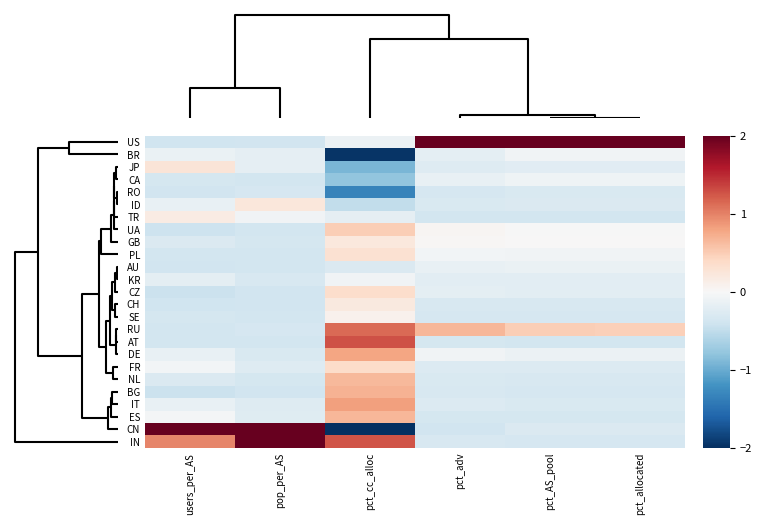

Reading left to right, list all the values displayed in this chart.

US: users_per_AS=-0.4	pop_per_AS=-0.4	pct_cc_alloc=-0.1	pct_adv=4.8	pct_AS_pool=4.8	pct_allocated=4.8
BR: users_per_AS=-0.1	pop_per_AS=-0.2	pct_cc_alloc=-2.0	pct_adv=-0.2	pct_AS_pool=-0.1	pct_allocated=-0.1
JP: users_per_AS=0.3	pop_per_AS=-0.2	pct_cc_alloc=-0.9	pct_adv=-0.3	pct_AS_pool=-0.2	pct_allocated=-0.2
CA: users_per_AS=-0.3	pop_per_AS=-0.4	pct_cc_alloc=-0.8	pct_adv=-0.1	pct_AS_pool=-0.1	pct_allocated=-0.1
RO: users_per_AS=-0.4	pop_per_AS=-0.3	pct_cc_alloc=-1.3	pct_adv=-0.3	pct_AS_pool=-0.3	pct_allocated=-0.3
ID: users_per_AS=-0.2	pop_per_AS=0.2	pct_cc_alloc=-0.5	pct_adv=-0.3	pct_AS_pool=-0.3	pct_allocated=-0.3
TR: users_per_AS=0.2	pop_per_AS=-0.1	pct_cc_alloc=-0.2	pct_adv=-0.4	pct_AS_pool=-0.4	pct_allocated=-0.4
UA: users_per_AS=-0.4	pop_per_AS=-0.4	pct_cc_alloc=0.5	pct_adv=0.0	pct_AS_pool=-0.0	pct_allocated=-0.0
GB: users_per_AS=-0.3	pop_per_AS=-0.3	pct_cc_alloc=0.2	pct_adv=0.0	pct_AS_pool=0.0	pct_allocated=0.0
PL: users_per_AS=-0.4	pop_per_AS=-0.4	pct_cc_alloc=0.3	pct_adv=-0.1	pct_AS_pool=-0.1	pct_allocated=-0.1
AU: users_per_AS=-0.4	pop_per_AS=-0.4	pct_cc_alloc=-0.3	pct_adv=-0.2	pct_AS_pool=-0.1	pct_allocated=-0.1
KR: users_per_AS=-0.2	pop_per_AS=-0.3	pct_cc_alloc=-0.1	pct_adv=-0.2	pct_AS_pool=-0.2	pct_allocated=-0.2
CZ: users_per_AS=-0.4	pop_per_AS=-0.4	pct_cc_alloc=0.3	pct_adv=-0.2	pct_AS_pool=-0.2	pct_allocated=-0.2
CH: users_per_AS=-0.4	pop_per_AS=-0.4	pct_cc_alloc=0.2	pct_adv=-0.3	pct_AS_pool=-0.3	pct_allocated=-0.3
SE: users_per_AS=-0.4	pop_per_AS=-0.4	pct_cc_alloc=0.1	pct_adv=-0.3	pct_AS_pool=-0.3	pct_allocated=-0.3
RU: users_per_AS=-0.4	pop_per_AS=-0.3	pct_cc_alloc=1.1	pct_adv=0.7	pct_AS_pool=0.5	pct_allocated=0.5
AT: users_per_AS=-0.4	pop_per_AS=-0.4	pct_cc_alloc=1.3	pct_adv=-0.3	pct_AS_pool=-0.4	pct_allocated=-0.4
DE: users_per_AS=-0.1	pop_per_AS=-0.3	pct_cc_alloc=0.8	pct_adv=-0.1	pct_AS_pool=-0.1	pct_allocated=-0.1
FR: users_per_AS=-0.0	pop_per_AS=-0.3	pct_cc_alloc=0.4	pct_adv=-0.3	pct_AS_pool=-0.3	pct_allocated=-0.3
NL: users_per_AS=-0.3	pop_per_AS=-0.4	pct_cc_alloc=0.6	pct_adv=-0.3	pct_AS_pool=-0.3	pct_allocated=-0.3
BG: users_per_AS=-0.4	pop_per_AS=-0.4	pct_cc_alloc=0.7	pct_adv=-0.3	pct_AS_pool=-0.3	pct_allocated=-0.3
IT: users_per_AS=-0.2	pop_per_AS=-0.3	pct_cc_alloc=0.8	pct_adv=-0.3	pct_AS_pool=-0.3	pct_allocated=-0.3
ES: users_per_AS=-0.0	pop_per_AS=-0.2	pct_cc_alloc=0.7	pct_adv=-0.3	pct_AS_pool=-0.4	pct_allocated=-0.4
CN: users_per_AS=4.7	pop_per_AS=3.0	pct_cc_alloc=-3.1	pct_adv=-0.4	pct_AS_pool=-0.3	pct_allocated=-0.3
IN: users_per_AS=1.0	pop_per_AS=3.7	pct_cc_alloc=1.3	pct_adv=-0.3	pct_AS_pool=-0.3	pct_allocated=-0.3